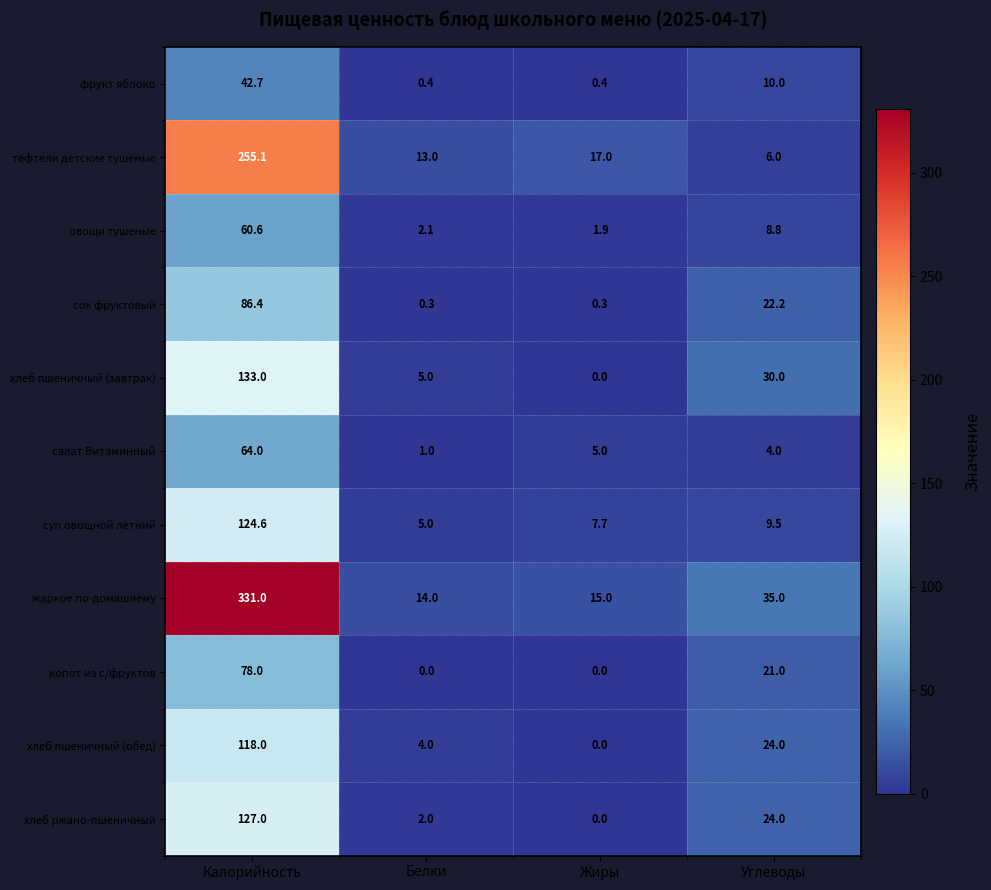

At which category is the sum across all series the highest?

Калорийность